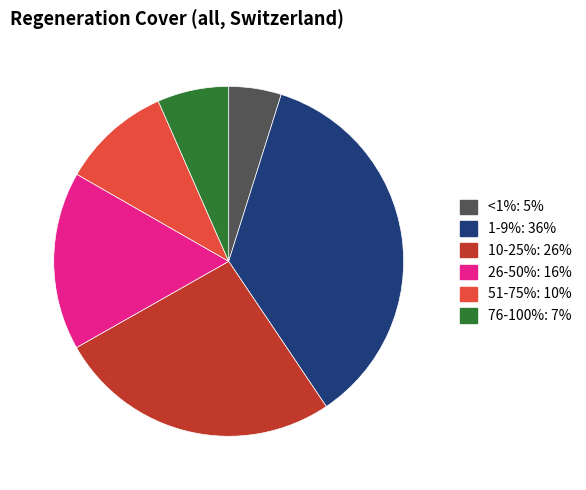

Rank the categories by value from highest to lowest.

1-9%, 10-25%, 26-50%, 51-75%, 76-100%, <1%